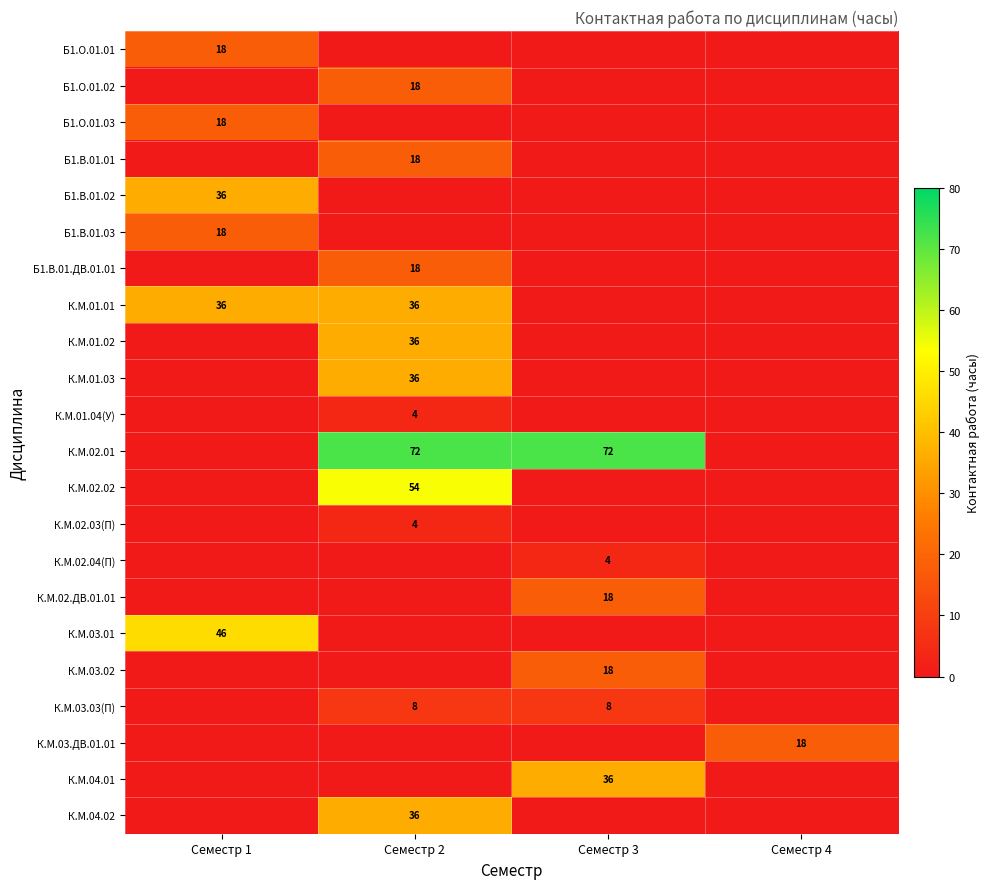

The К.М.03.02 series shows 11 at Семестр 3. True or false?

False